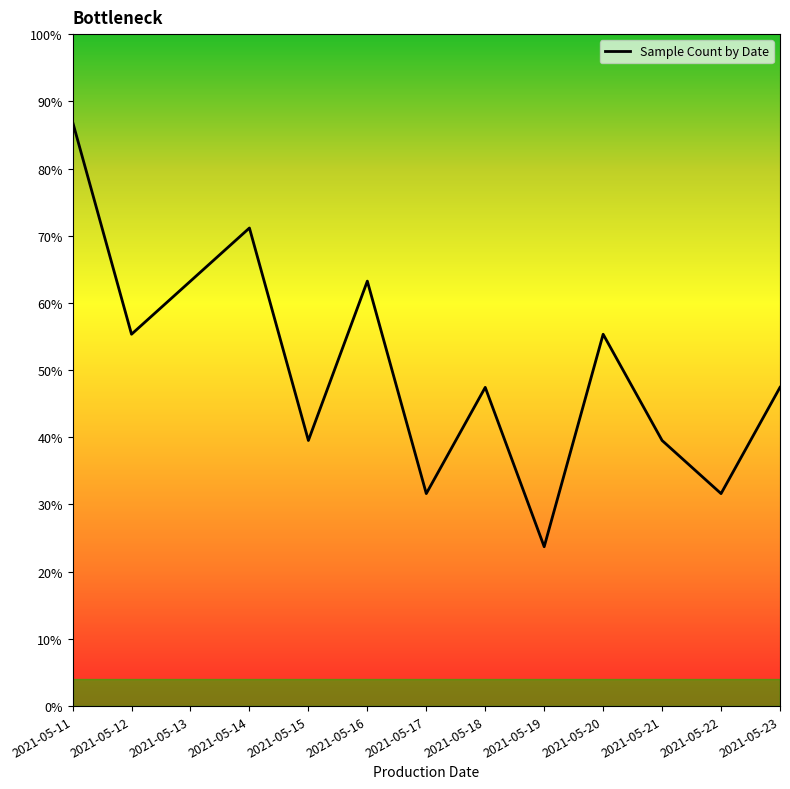

Does the chart have visible grid lines?

No